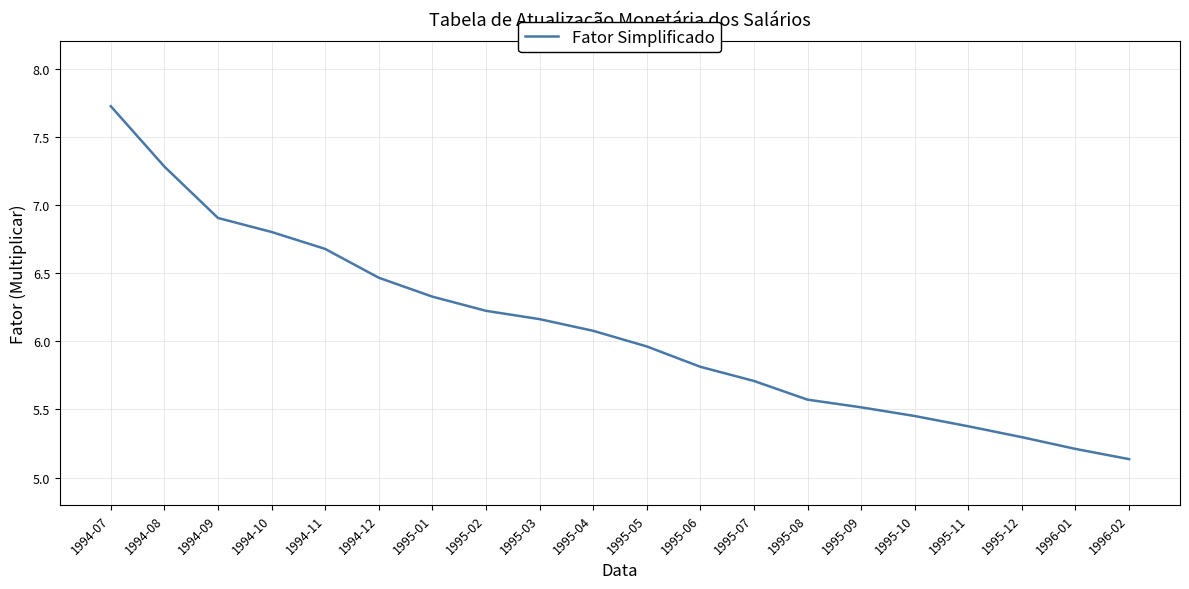

Where is the data nearest to the value 6?

1995-05